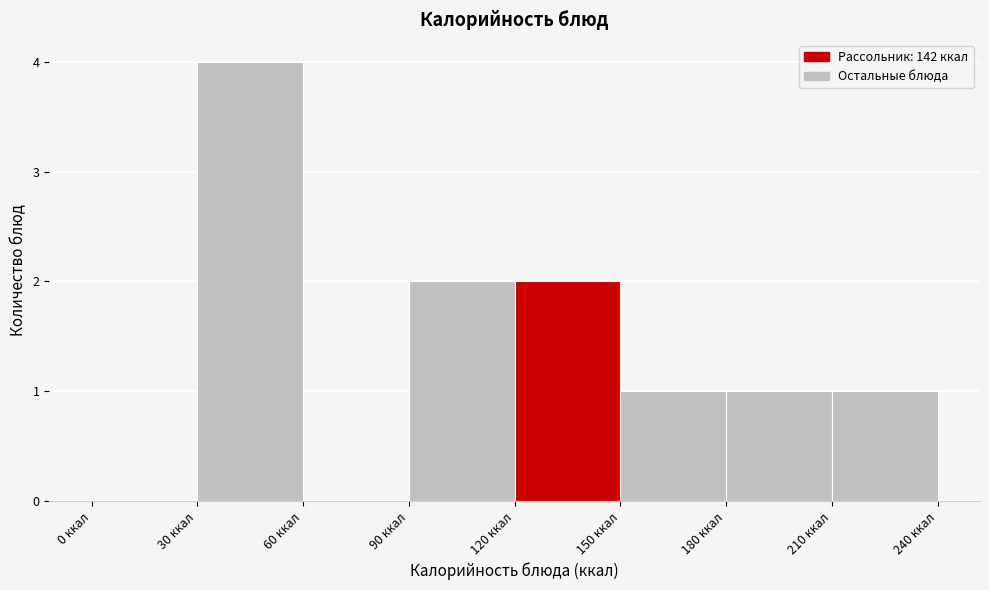

Reading left to right, list every bar in this chart as the range it spans on the x-axis followed by its height. The values are not printed on the chart, so give them approximately, as read against the axis.

0 to 30: 0
30 to 60: 4
60 to 90: 0
90 to 120: 2
120 to 150: 2
150 to 180: 1
180 to 210: 1
210 to 240: 1